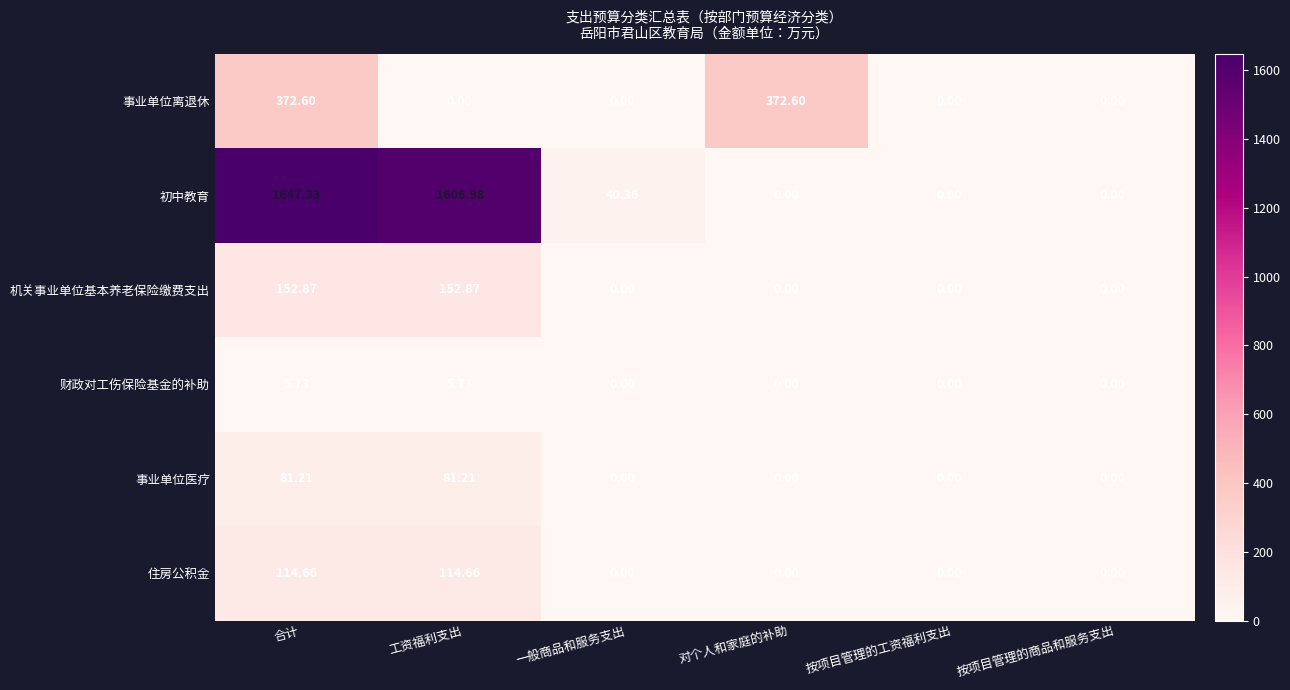

Between 对个人和家庭的补助 and 按项目管理的工资福利支出, which series saw the biggest shift?

事业单位离退休